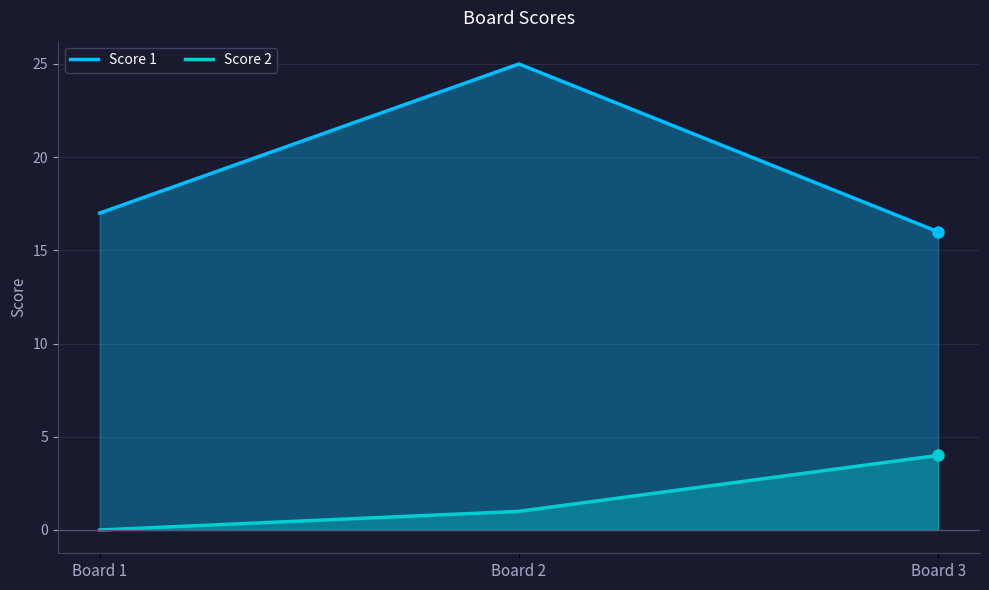

Reading right to left, what are all the values shown in this chart?

Score 1: 16	25	17
Score 2: 4	1	0